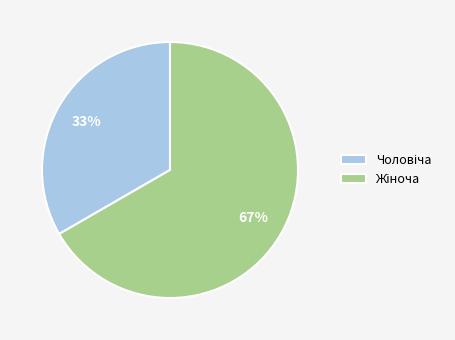

How many slices are in this pie chart?

2